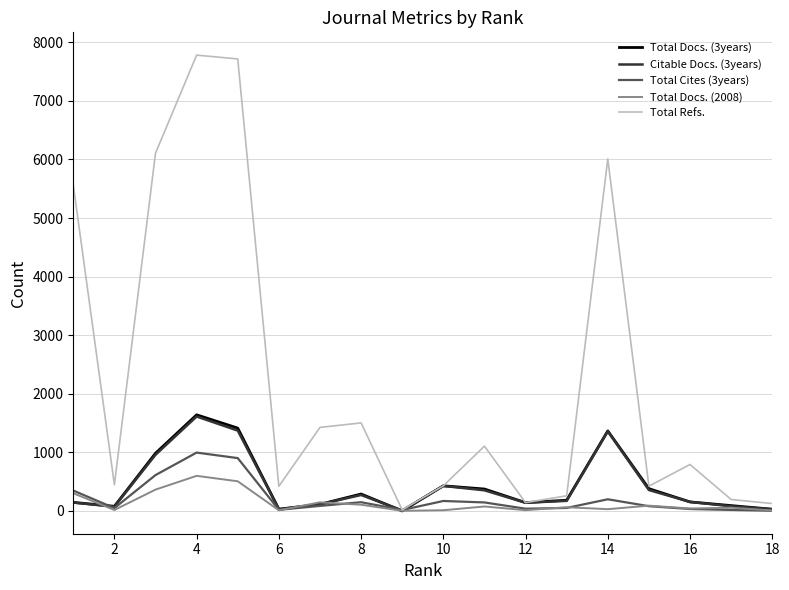

Which series has the largest range (max minus min)?

Total Refs.